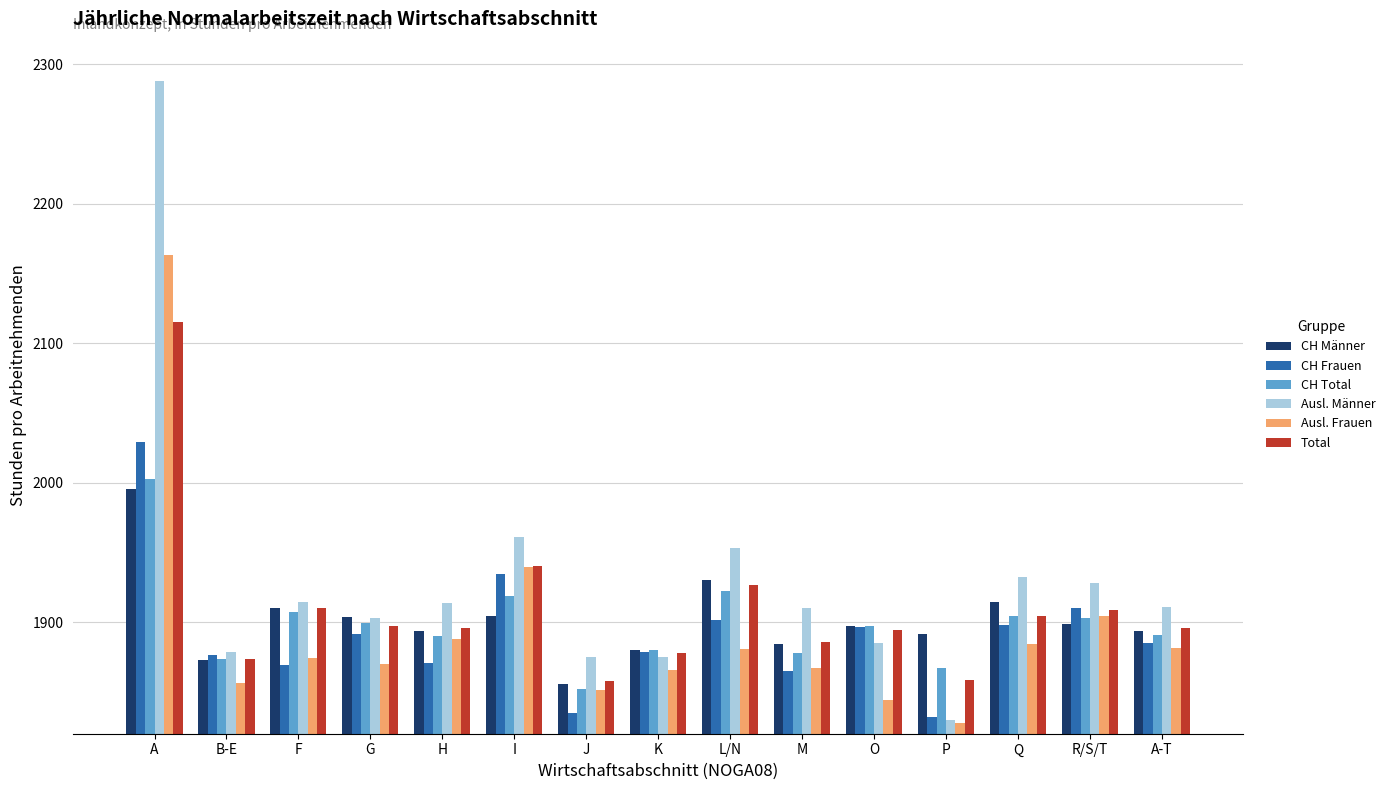

What is the greatest value displayed?

2287.6